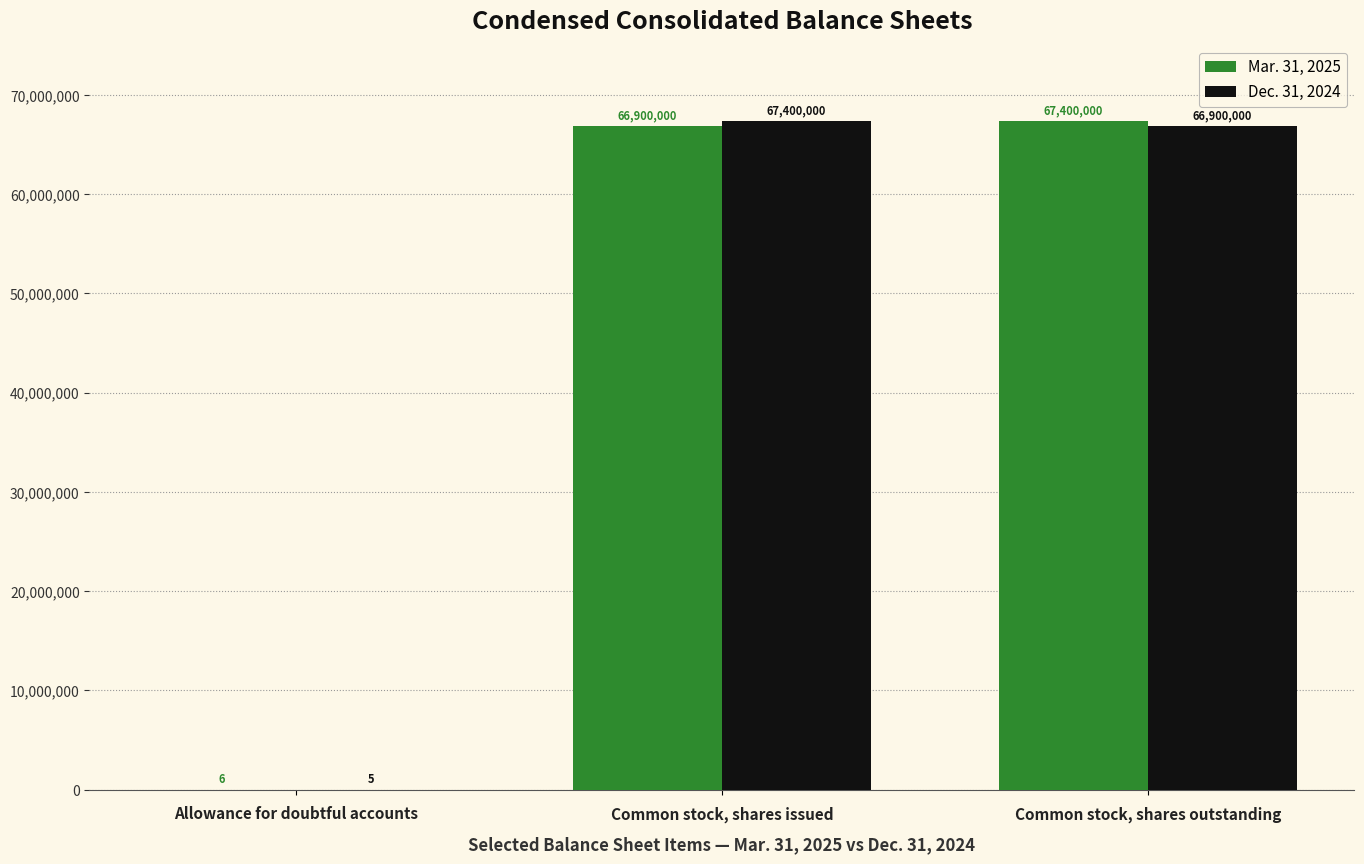

How many data points does each series have?

3